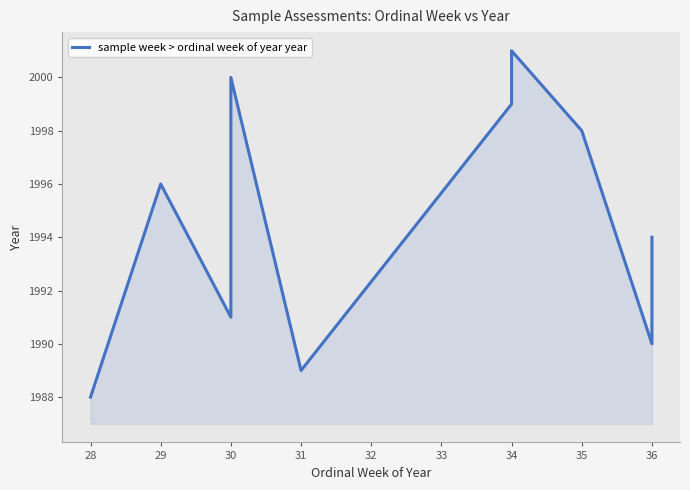

Where is the data nearest to the value 1994?

36